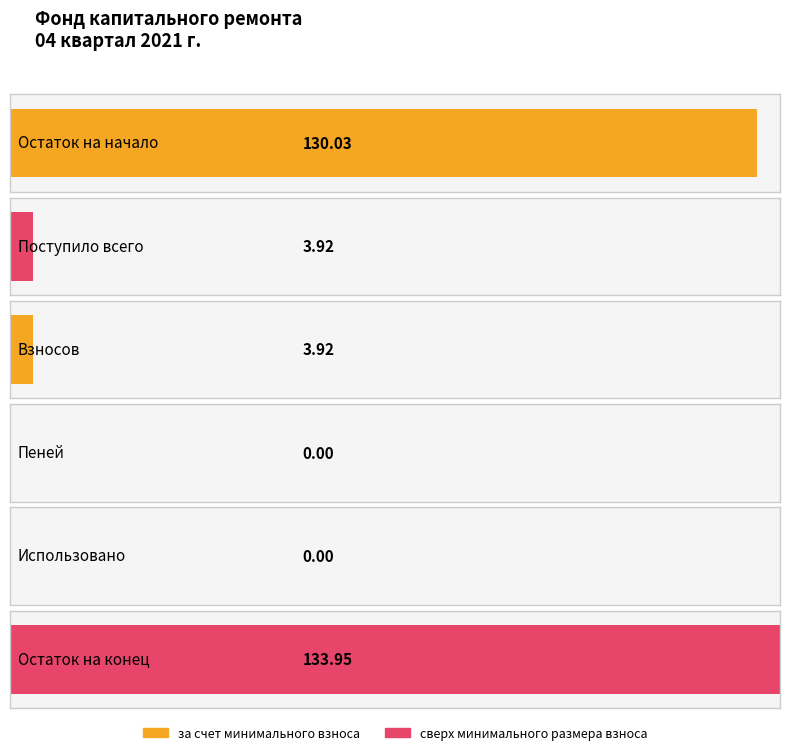

At which category is the sum across all series the highest?

Остаток на конец